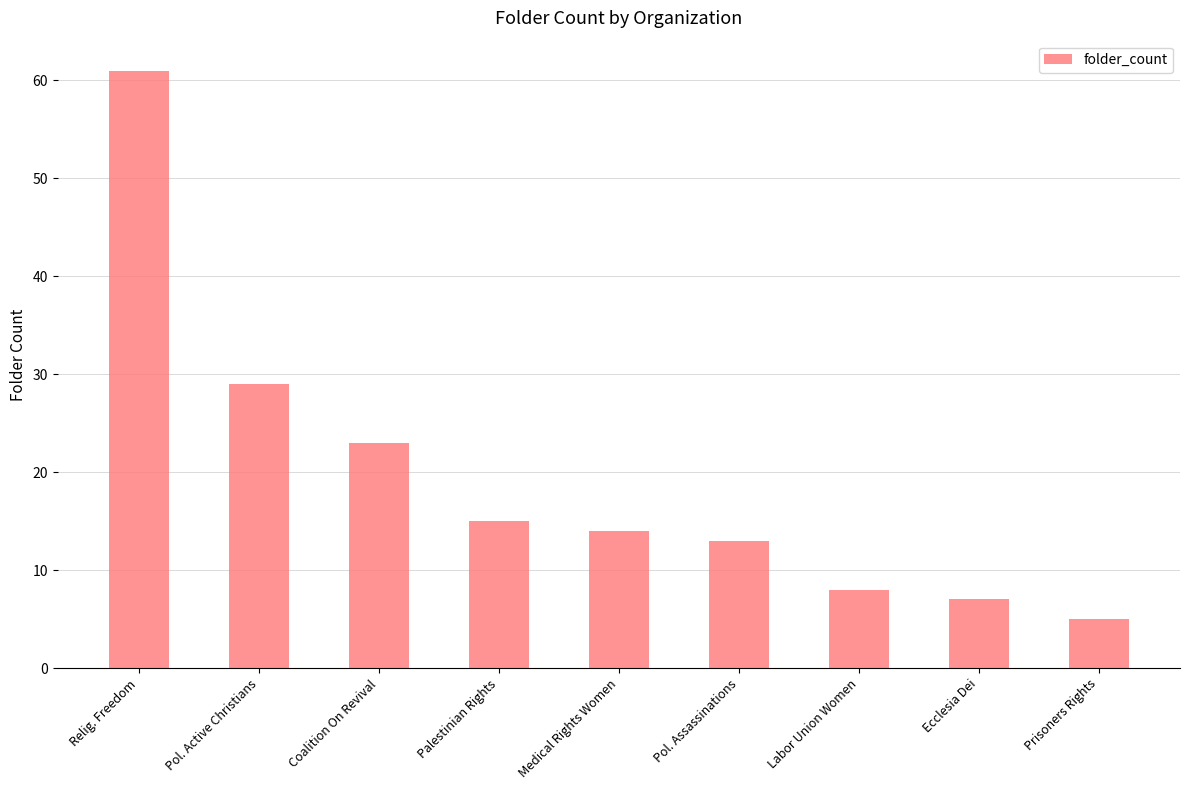

What is the change in value from Relig. Freedom to Pol. Assassinations?

-48